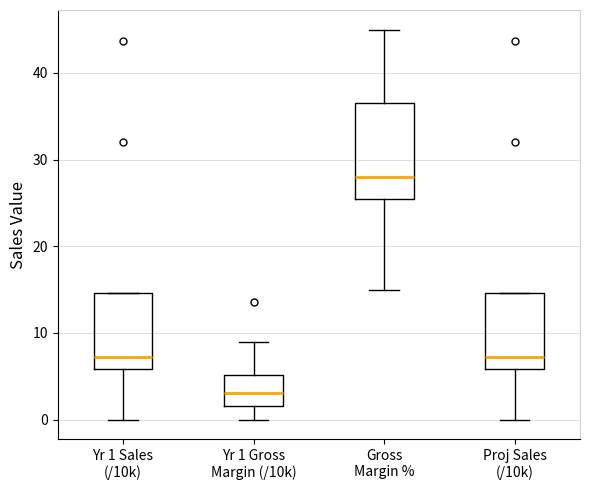

Which box is the tallest, from its lower edge to its upper edge?

Gross Margin %